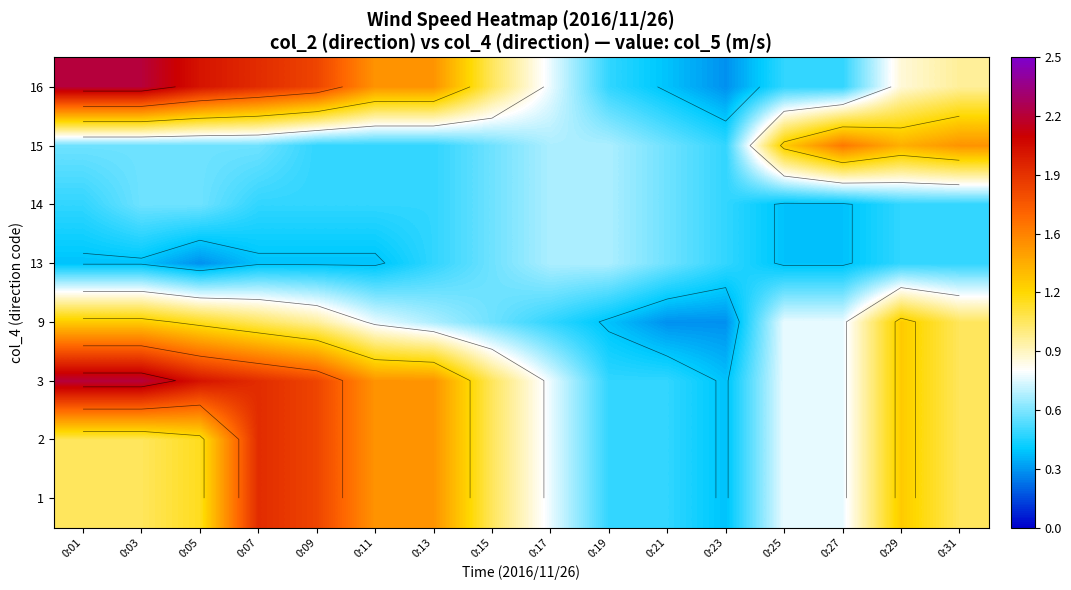

How many distinct data groups are displayed?

8